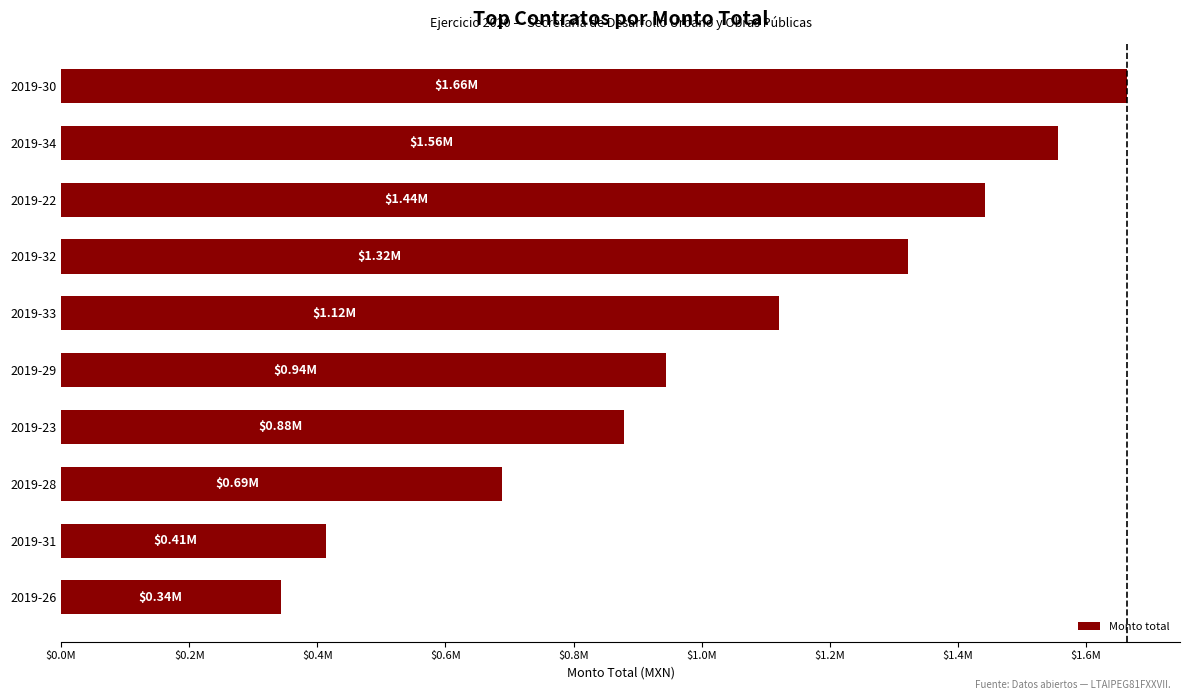

Does the chart contain stacked bars?

No